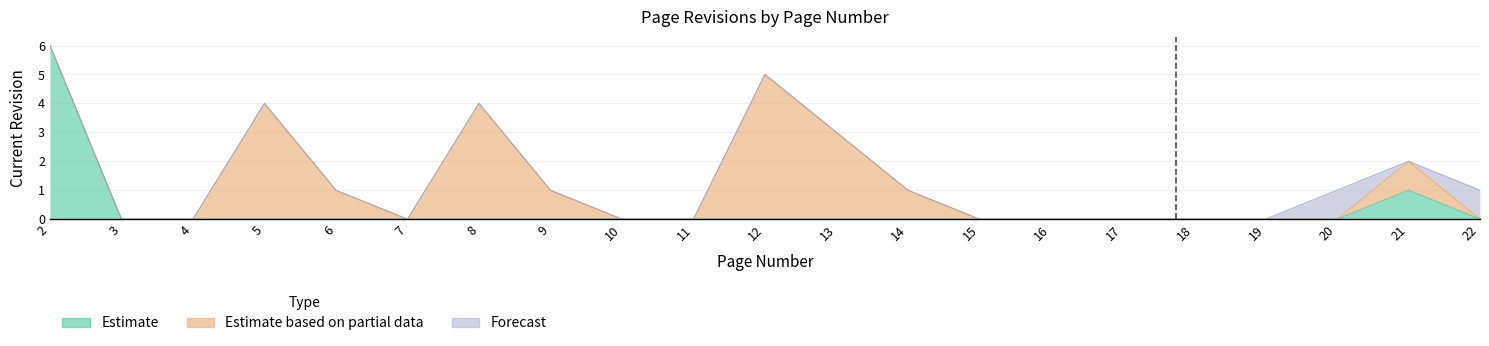

At which category is the sum across all series the highest?

2